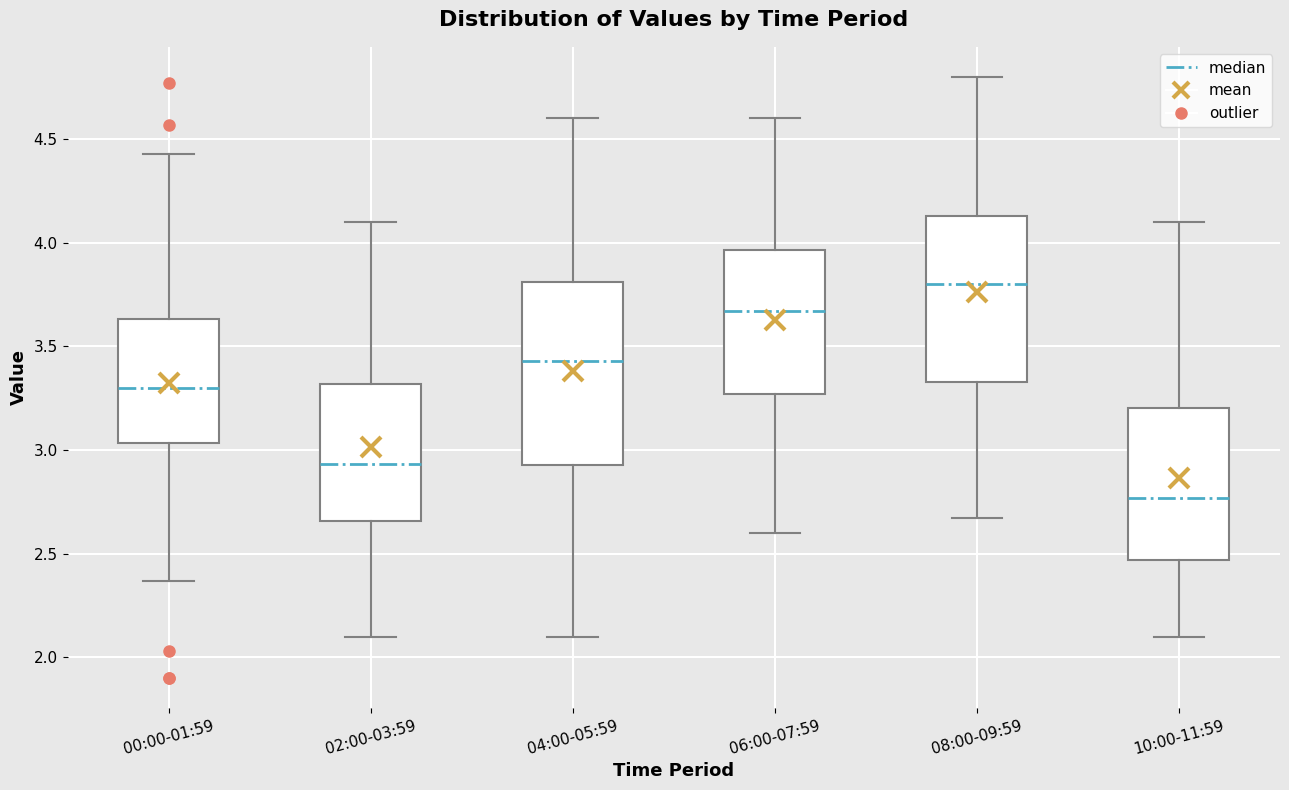

Comparing the boxes themselves (not the whiskers), which one is the tallest?

04:00-05:59